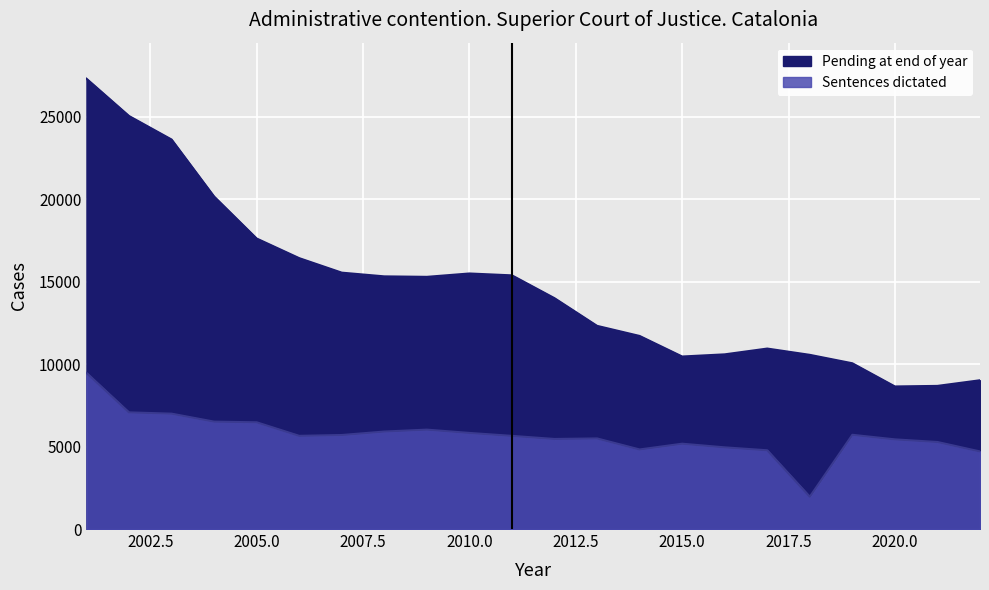

True or false: Pending at end of year and Sentences dictated cross at least once.

False